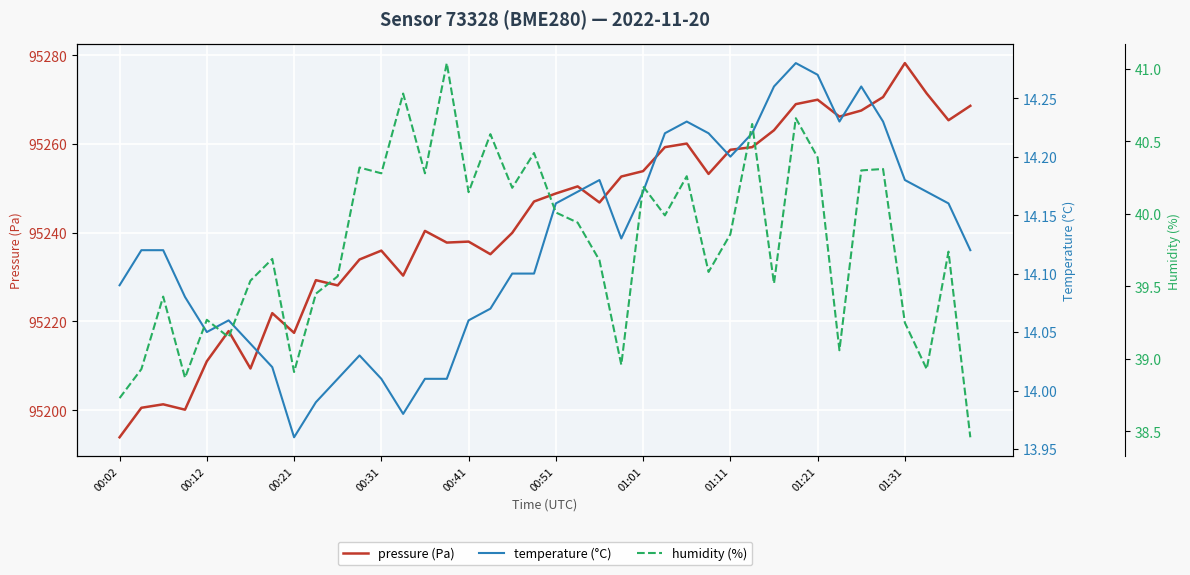

The value of pressure (Pa) at 17 is 51756.8. True or false?

False